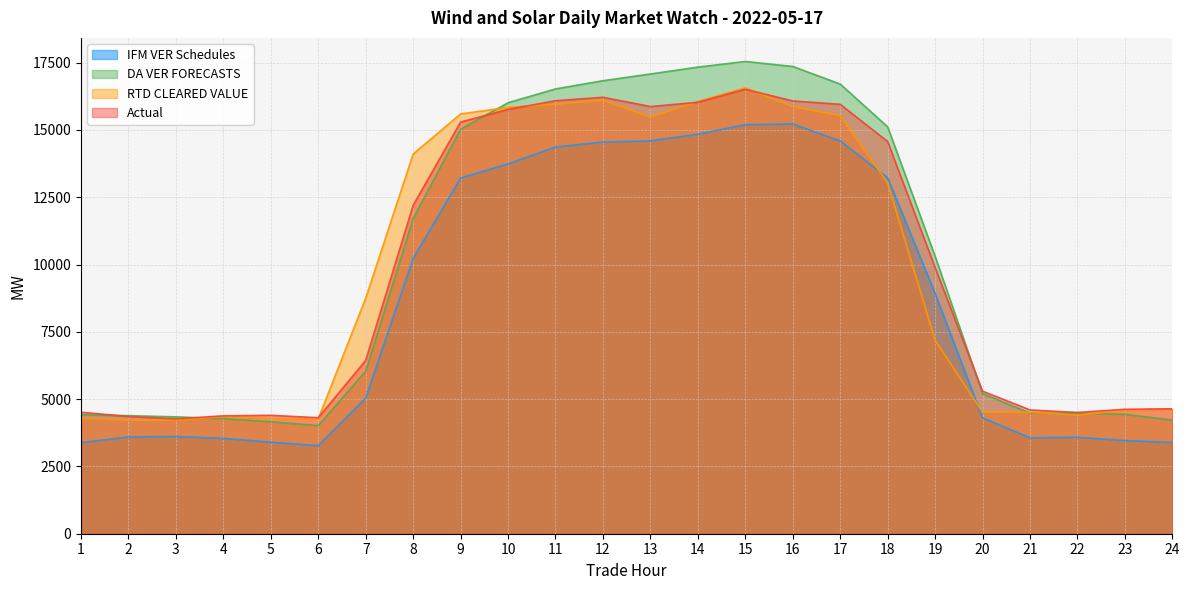

How many times do DA VER FORECASTS and RTD CLEARED VALUE cross each other?

5